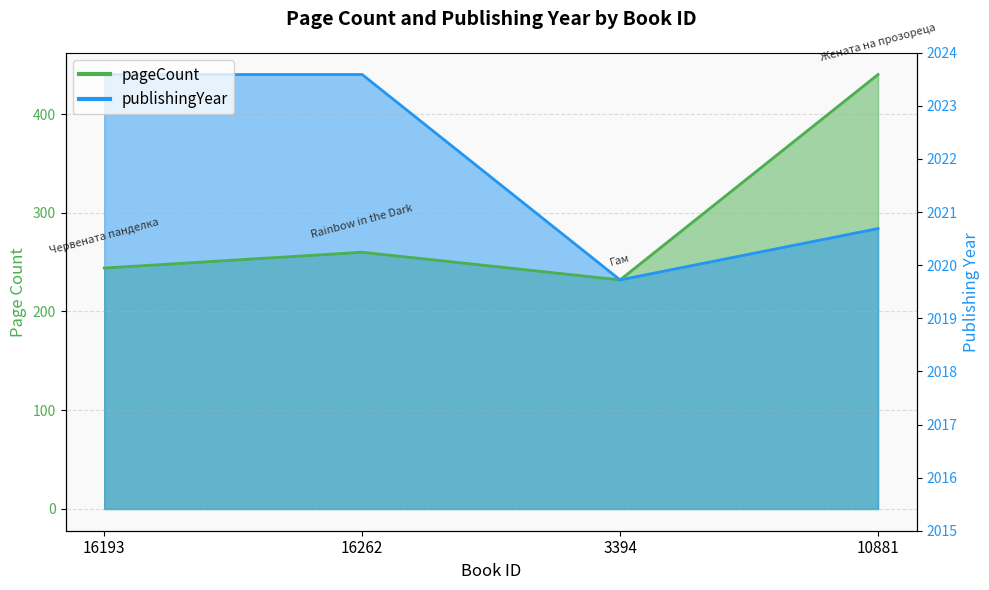

Which series has the largest range (max minus min)?

pageCount